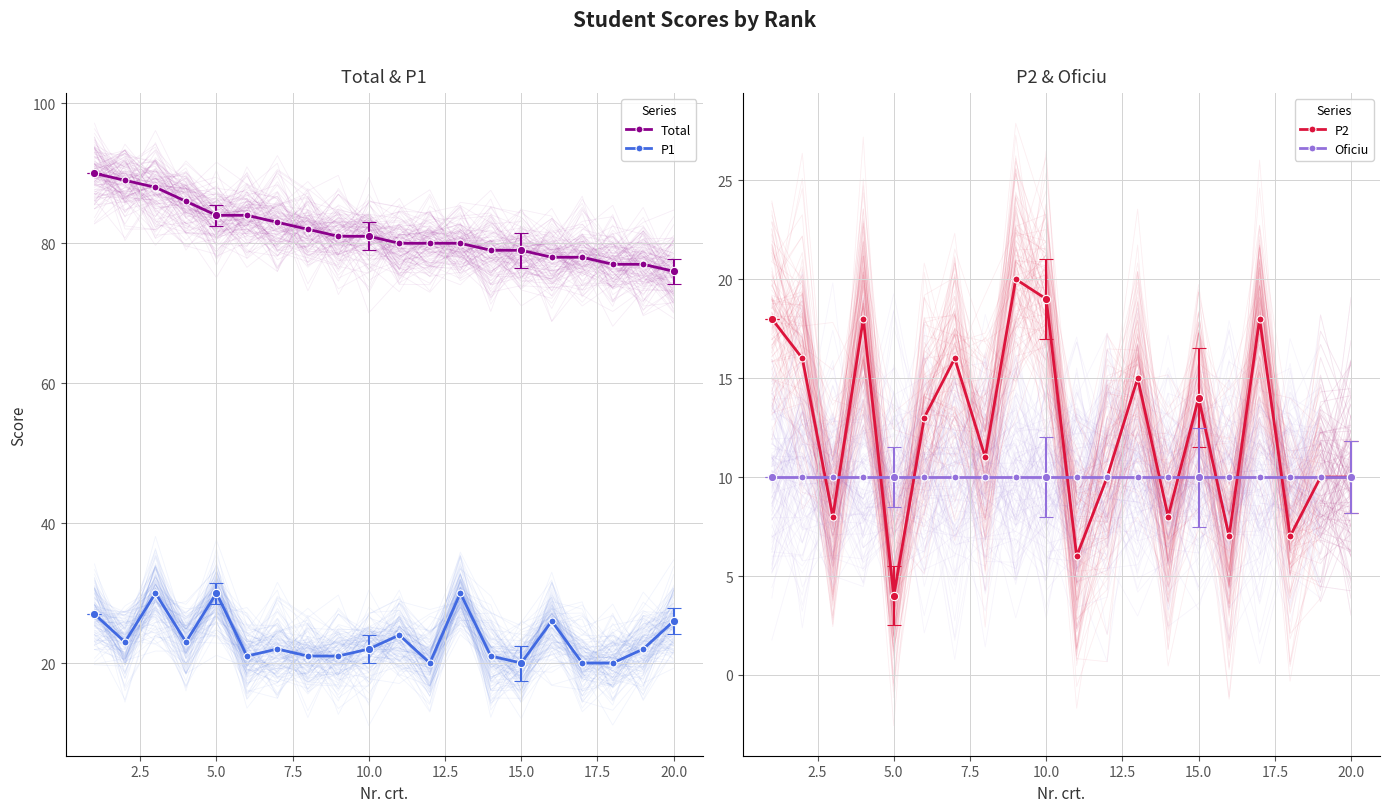

True or false: P2 and P1 cross at least once.

False